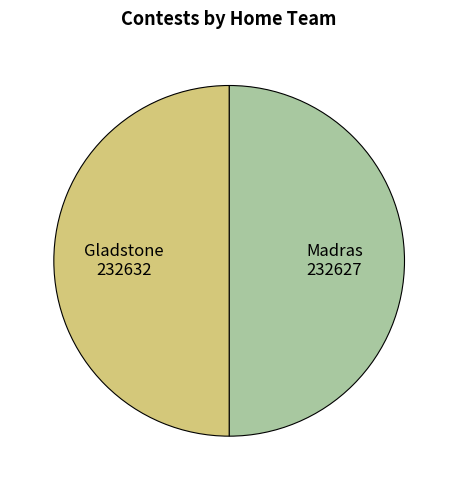

Is the sum of Gladstone and Madras greater than half?

Yes